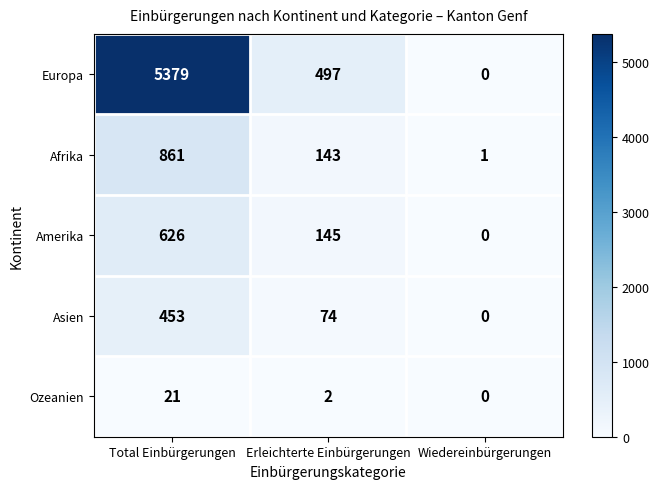

The value of Amerika at Wiedereinbürgerungen is -436. True or false?

False